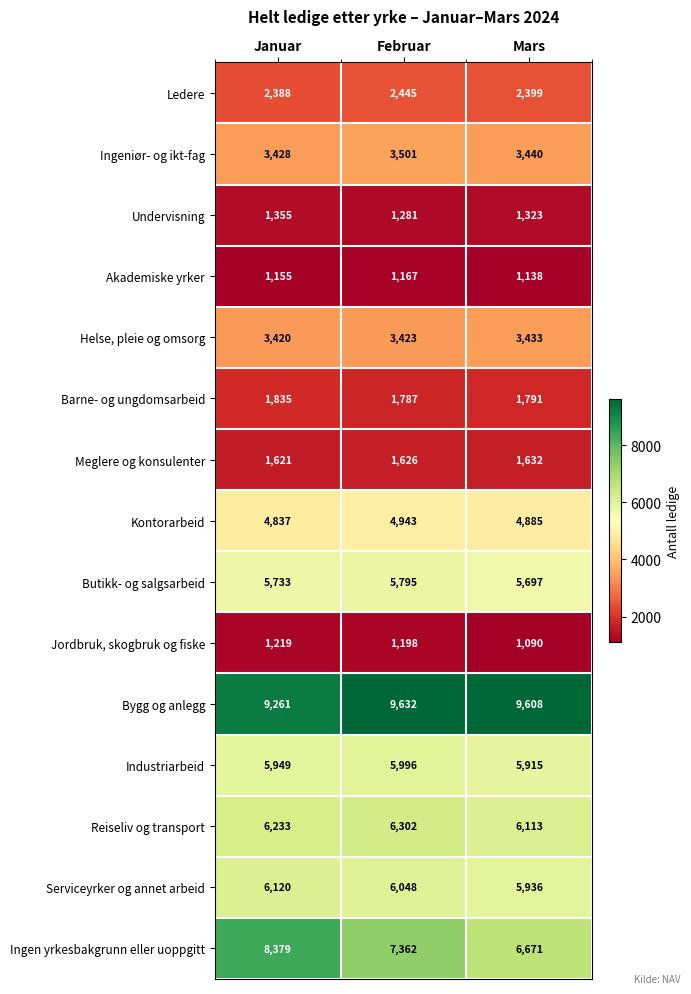

At how many categories does at least one series exceed 2541?

3